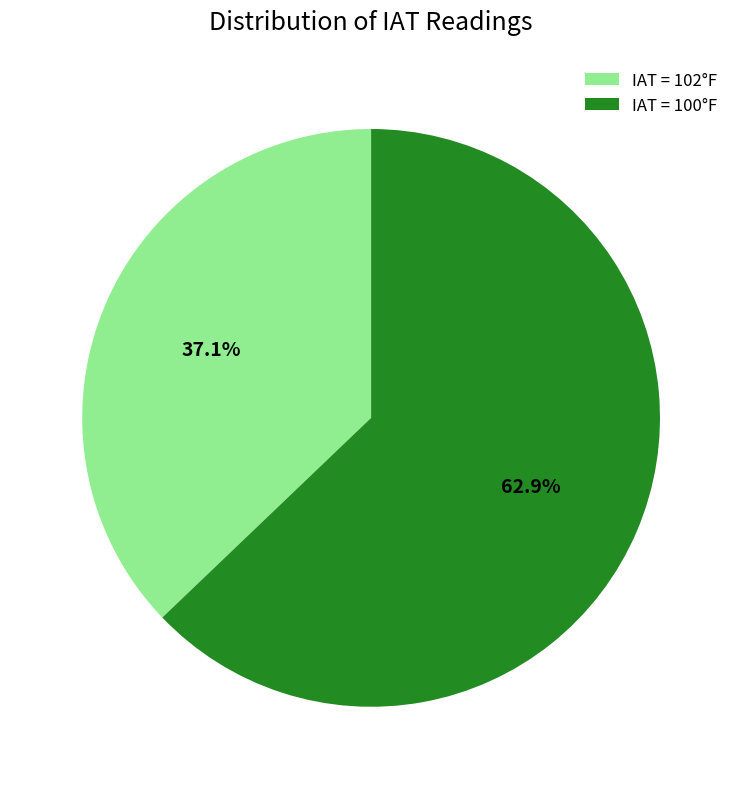

Which slice represents more than half of the pie?

IAT = 100°F